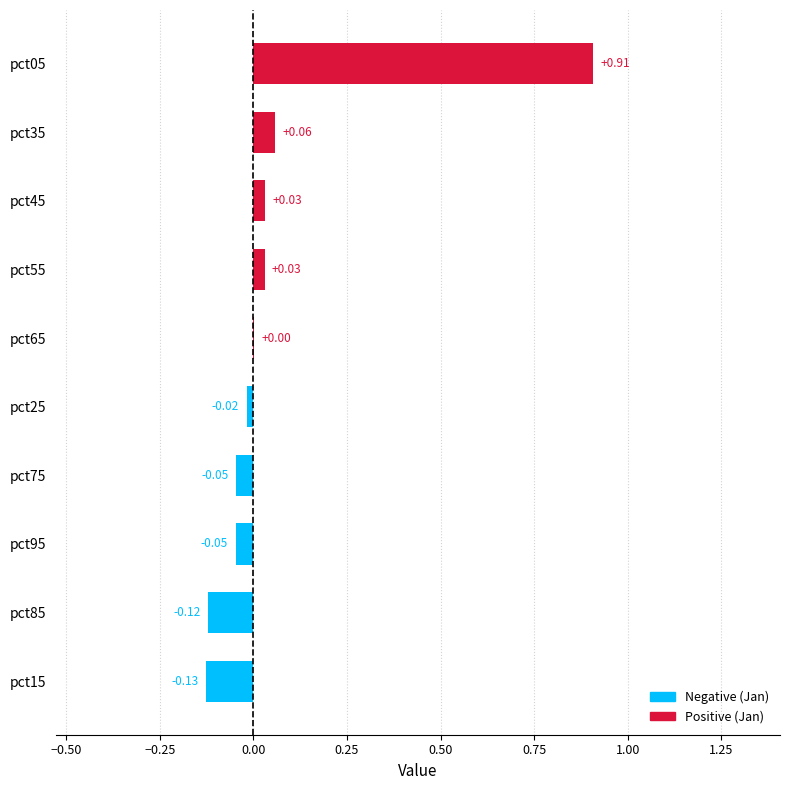

What is the change in value from pct85 to pct25?

+0.1